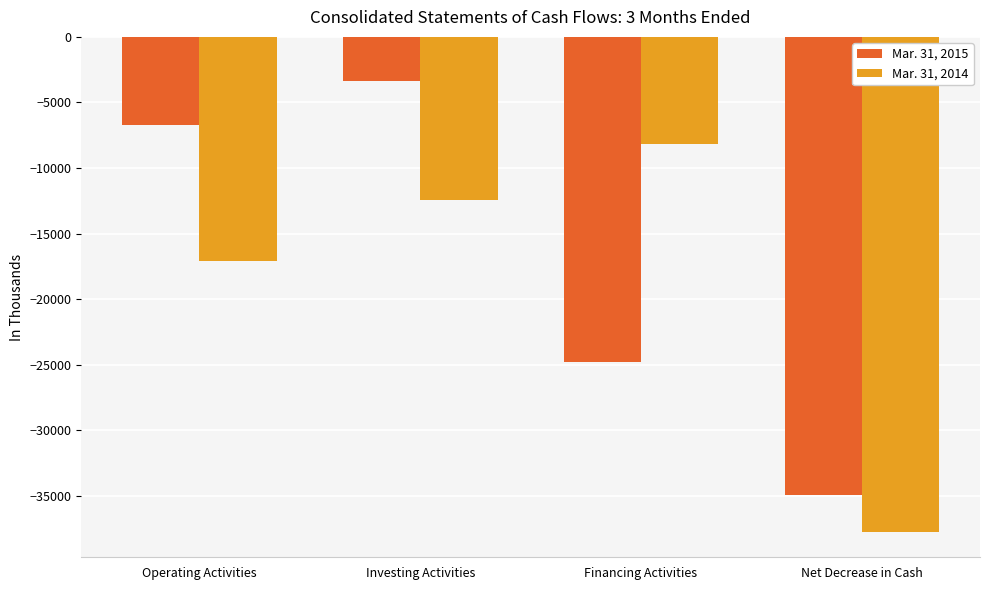

What is the highest value of the Mar. 31, 2015 series?

-3393